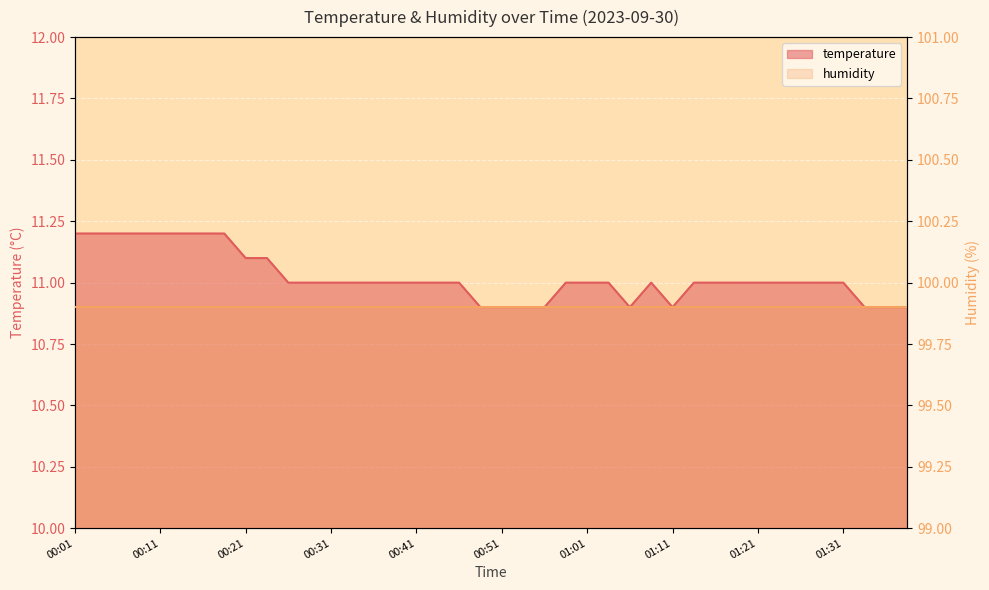

True or false: the data has more than 2 interior local peaks.

False